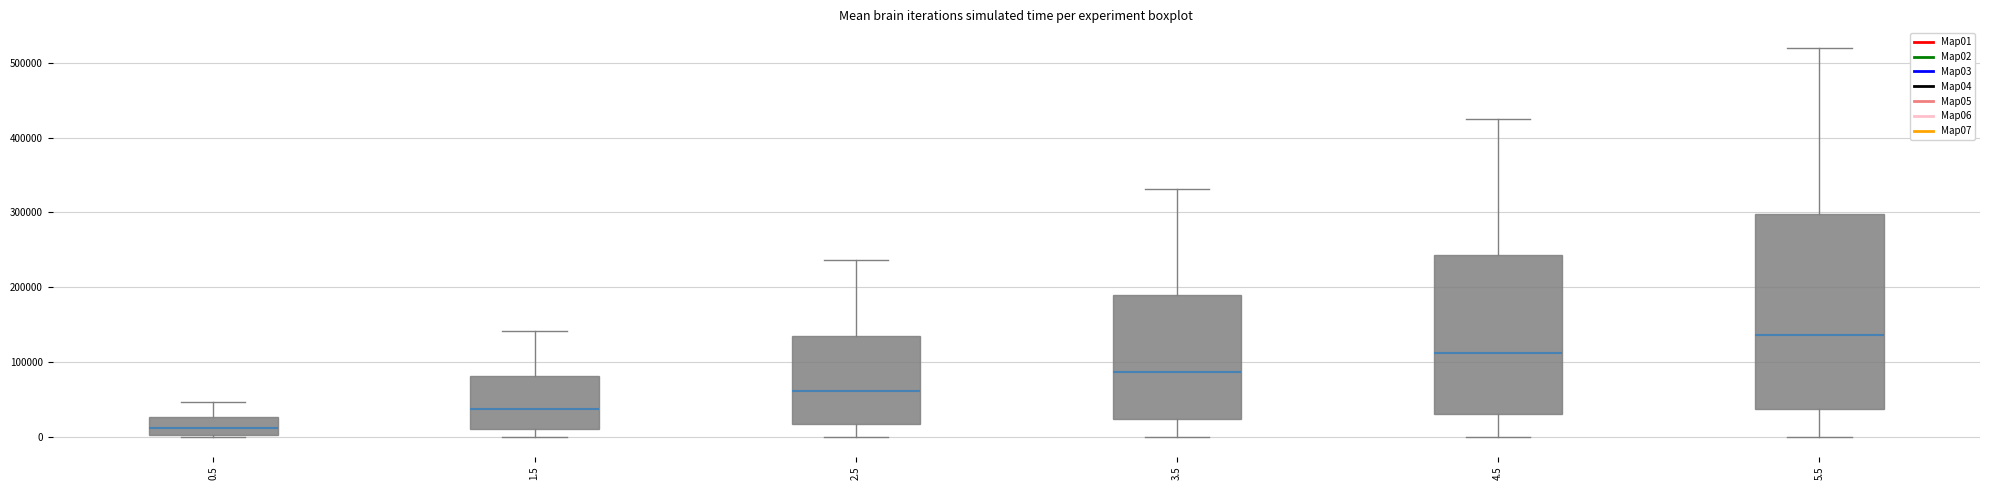

Which box has the highest median line?

5.5